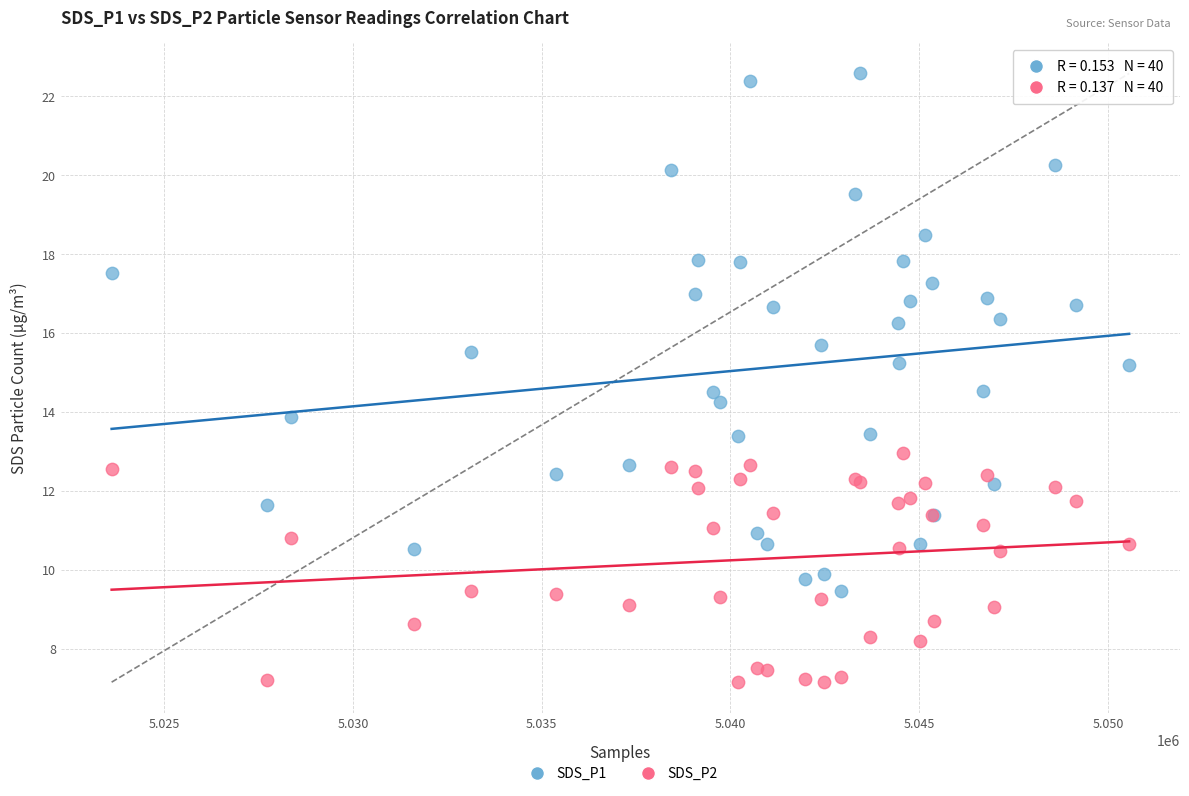

Which series reaches the minimum Y coordinate?

SDS_P2